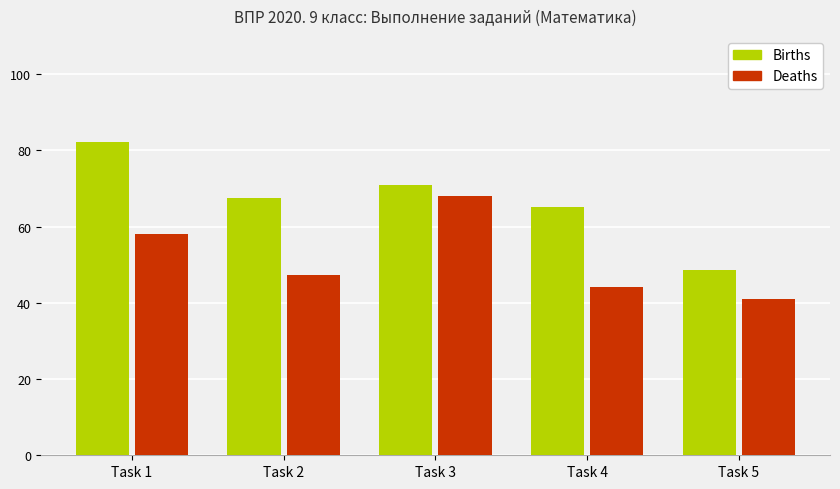

What is the maximum value shown in the chart?

82.2